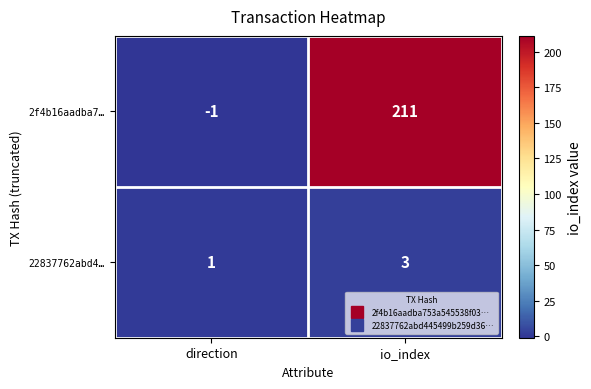

How many distinct data groups are displayed?

2